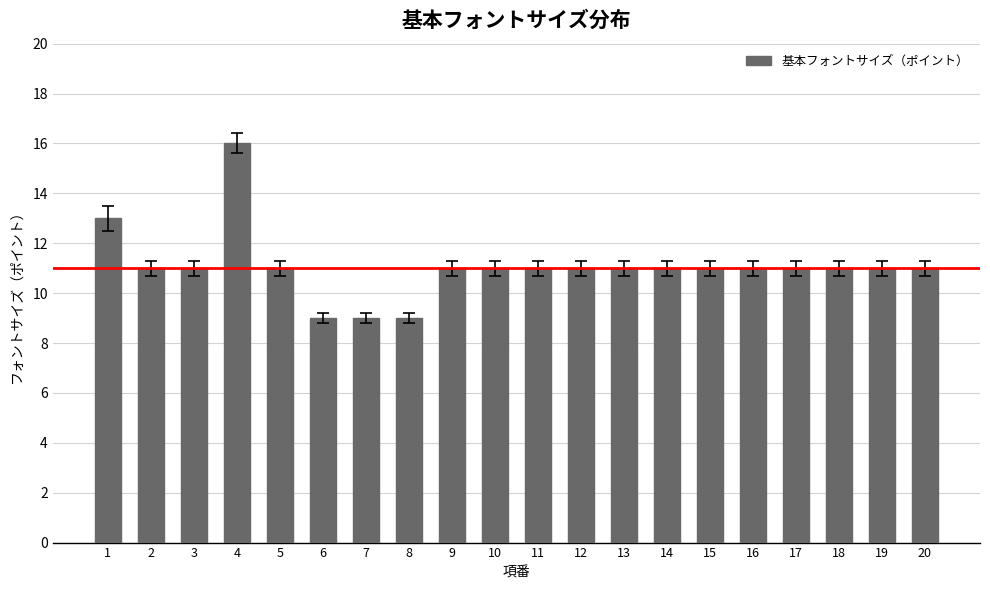

The value at 20 is 15. True or false?

False